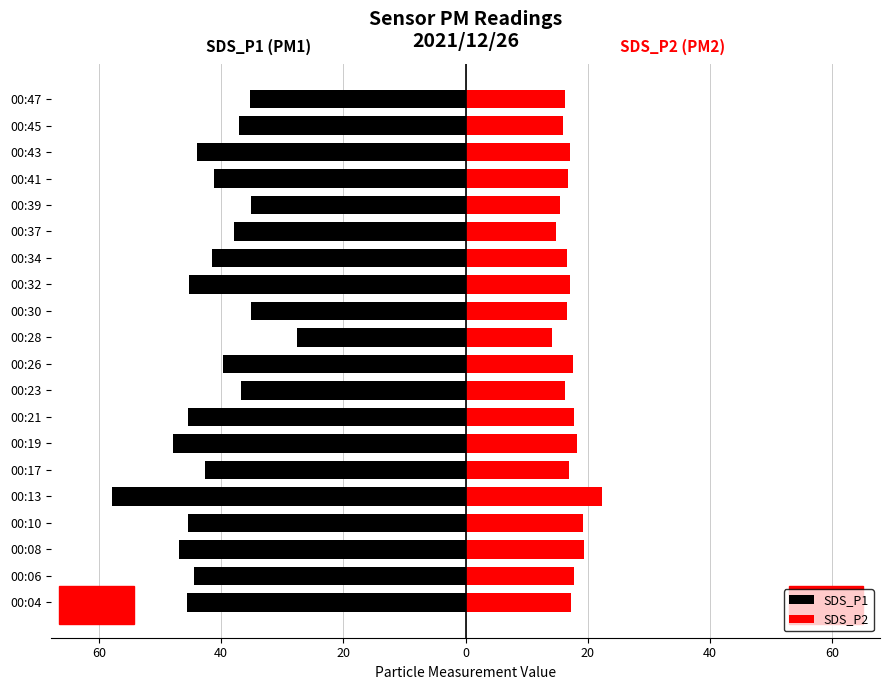

The value of SDS_P2 at 00:45 is 4.2. True or false?

False